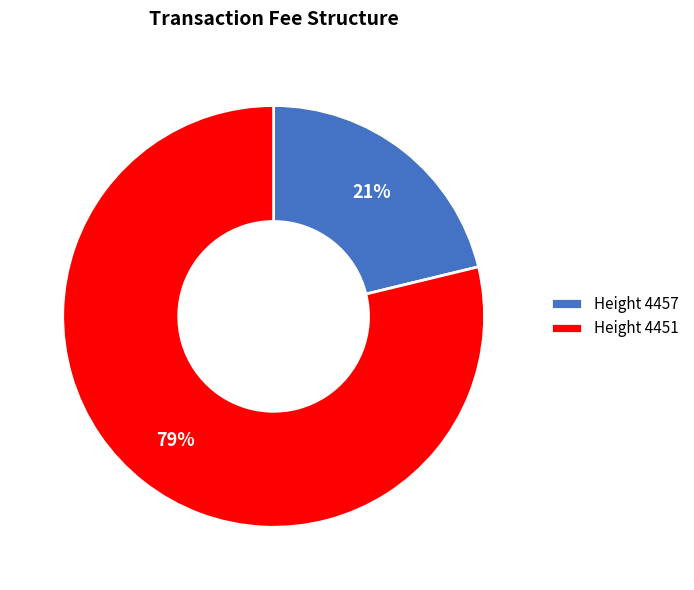

Rank the categories by value from lowest to highest.

Height 4457, Height 4451